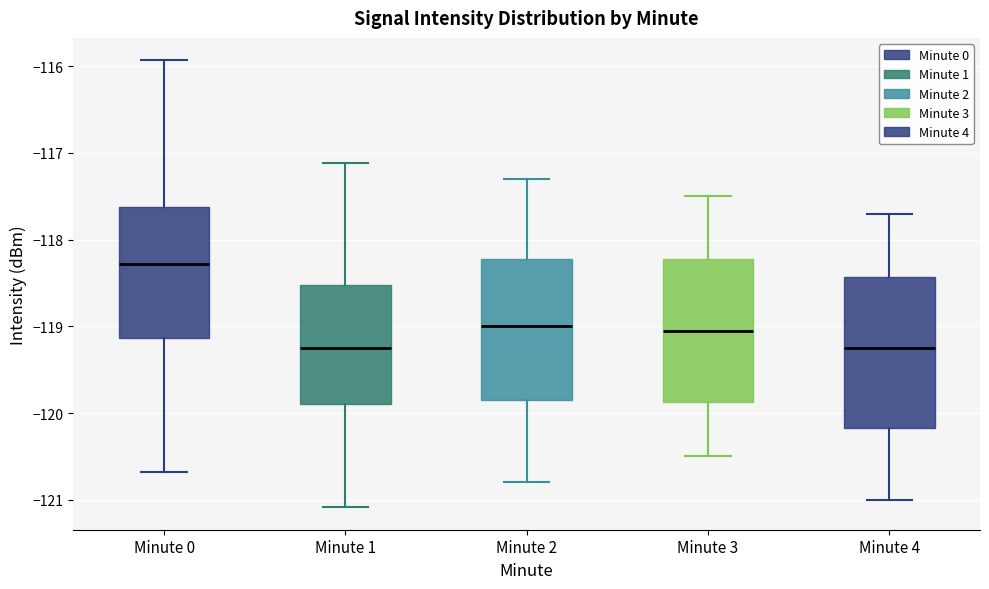

Reading left to right, transcribe this box plot: for each box, give where its median line is, the range the box spans, and where its two whiskers end, as read against the y-axis. The values are not printed on the chart, so give them approximately, as read against the axis.

Minute 0: median -118.3, box -119.1 to -117.6, whiskers -120.7 to -115.9
Minute 1: median -119.2, box -119.9 to -118.5, whiskers -121.1 to -117.1
Minute 2: median -119.0, box -119.8 to -118.2, whiskers -120.8 to -117.3
Minute 3: median -119.0, box -119.9 to -118.2, whiskers -120.5 to -117.5
Minute 4: median -119.2, box -120.2 to -118.4, whiskers -121.0 to -117.7